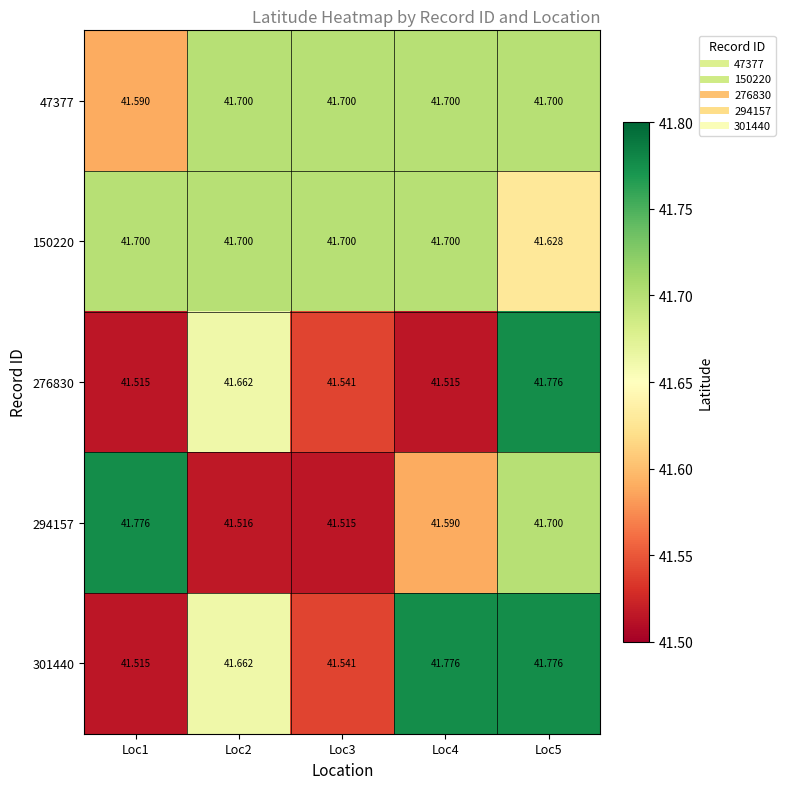

Is the value of 301440 at Loc1 greater than the value of 47377 at Loc2?

No